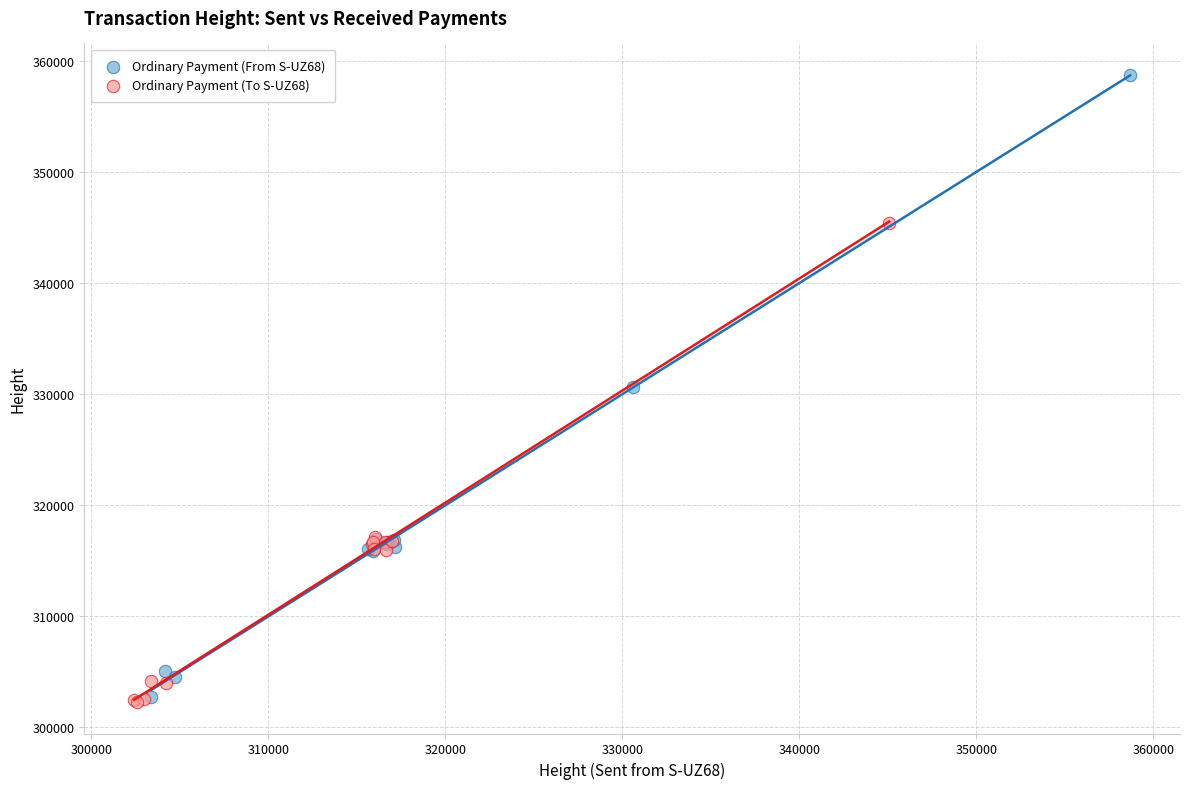

Which series has the widest spread of Y values?

Ordinary Payment (From S-UZ68)